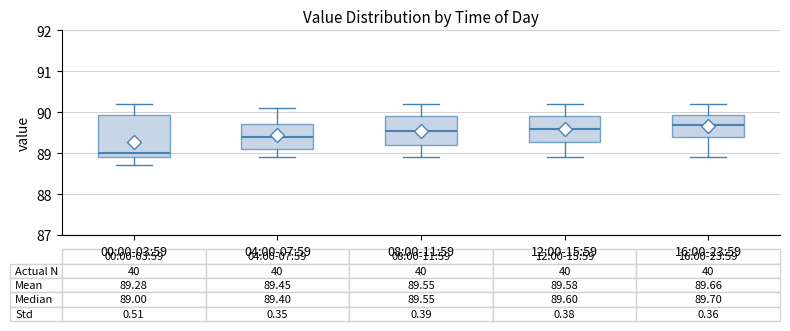

Which box's median line is the highest?

16:00-23:59